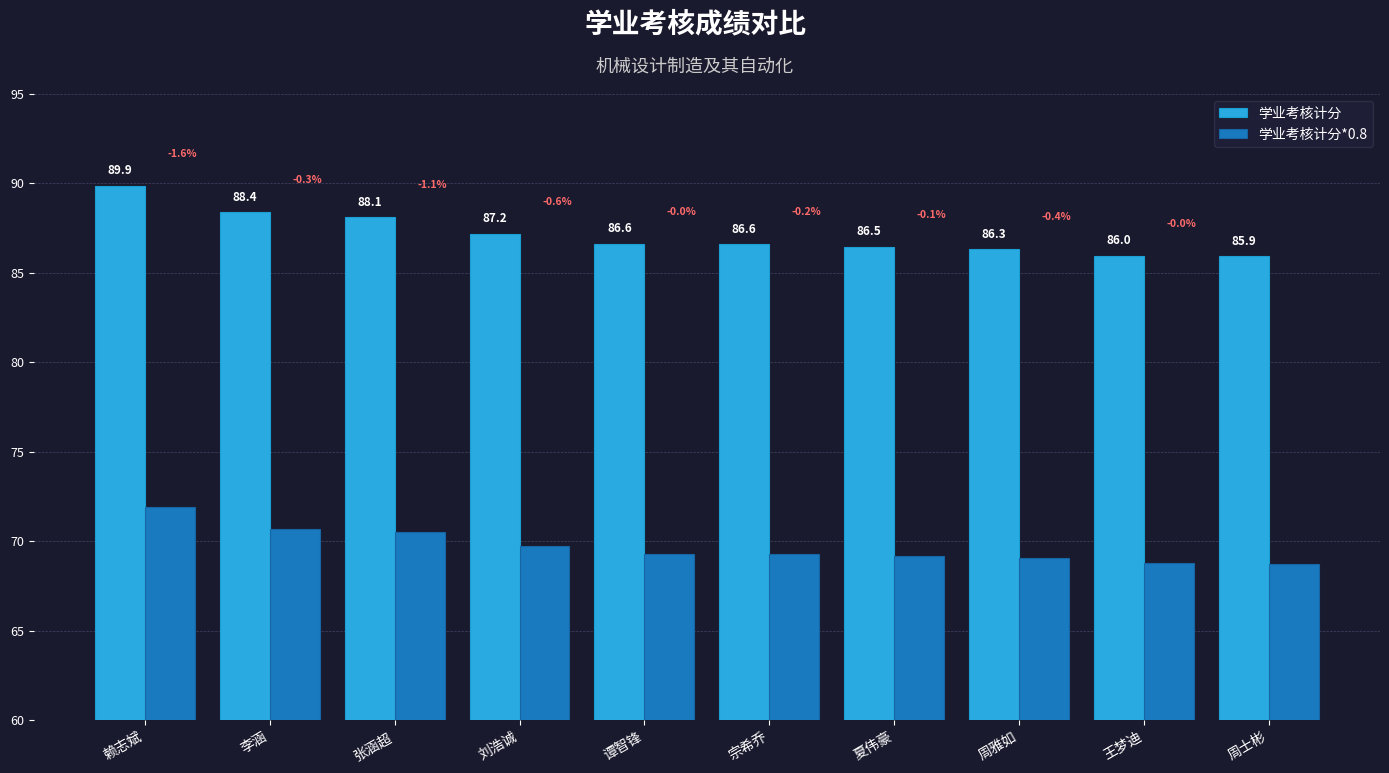

Rank the series by their maximum value, from highest to lowest.

学业考核计分, 学业考核计分*0.8